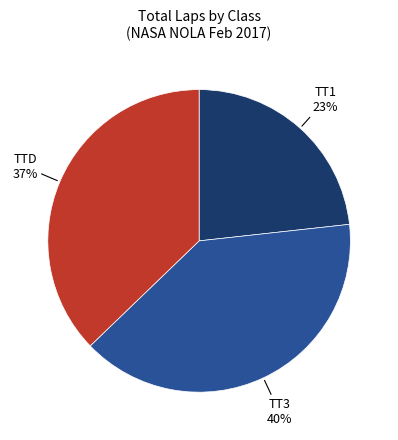

To the nearest percent, what is the average slice percentage?

33%